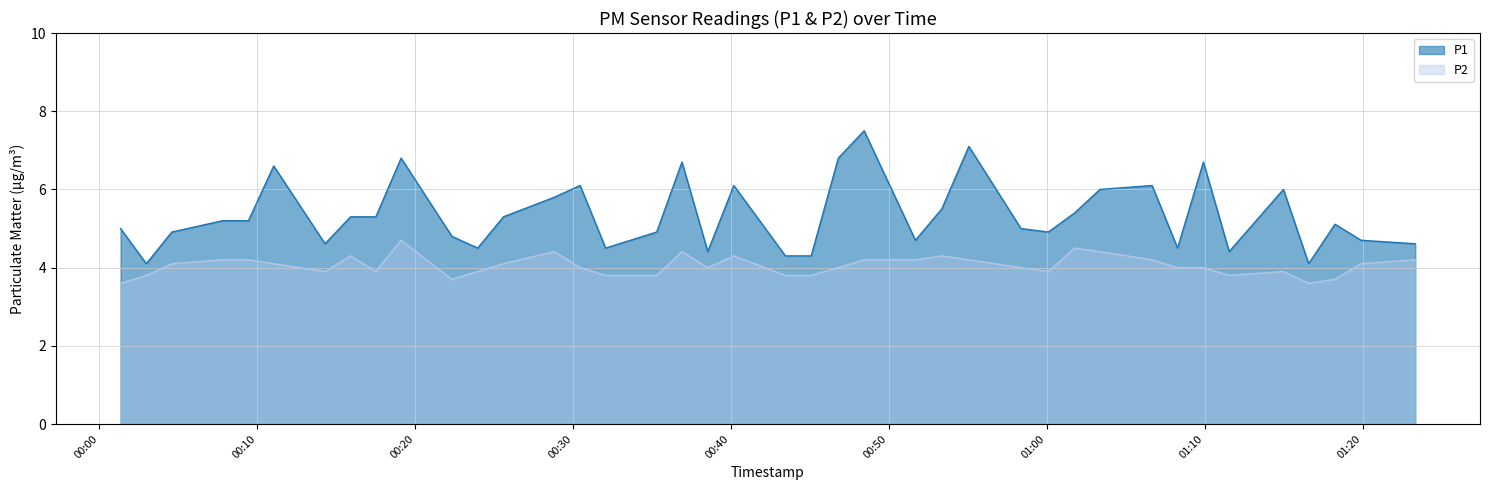

Rank the series by their average value, from lowest to highest.

P2, P1